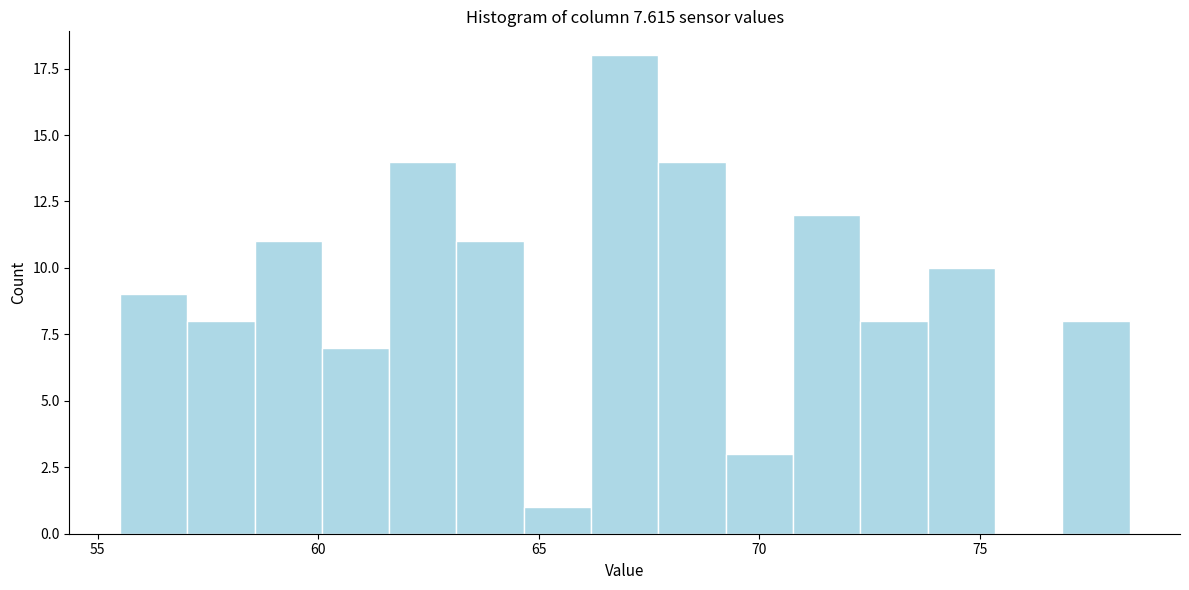

Around what value on the x-axis is the tallest bar? Give the approximate position of its centre, as read against the axis.

67.0